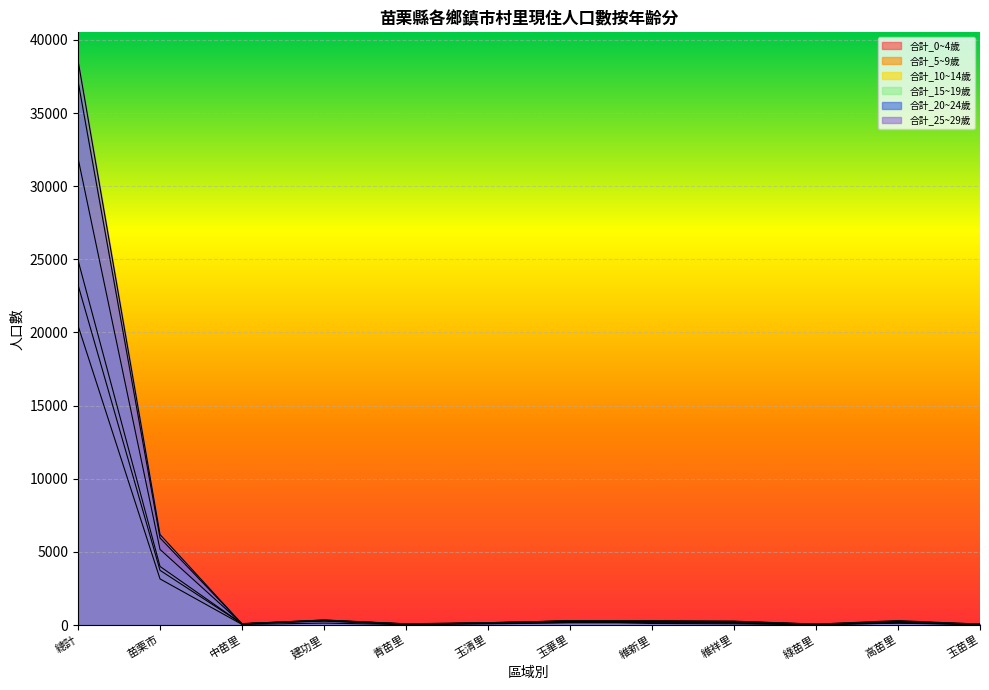

What is the greatest value displayed?

38589